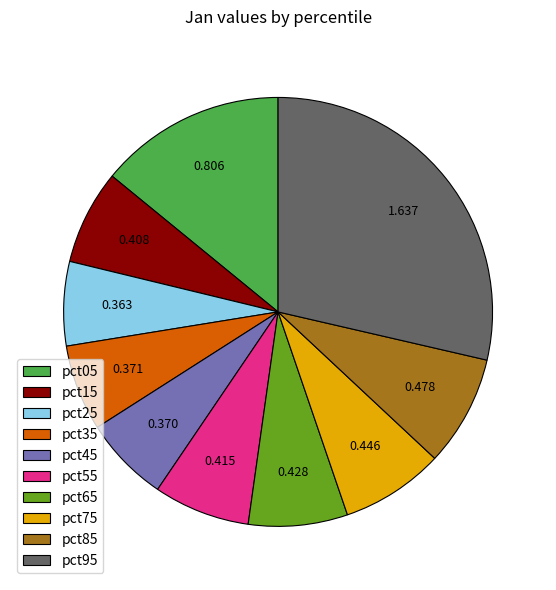

Count the number of slices in the pie.

10